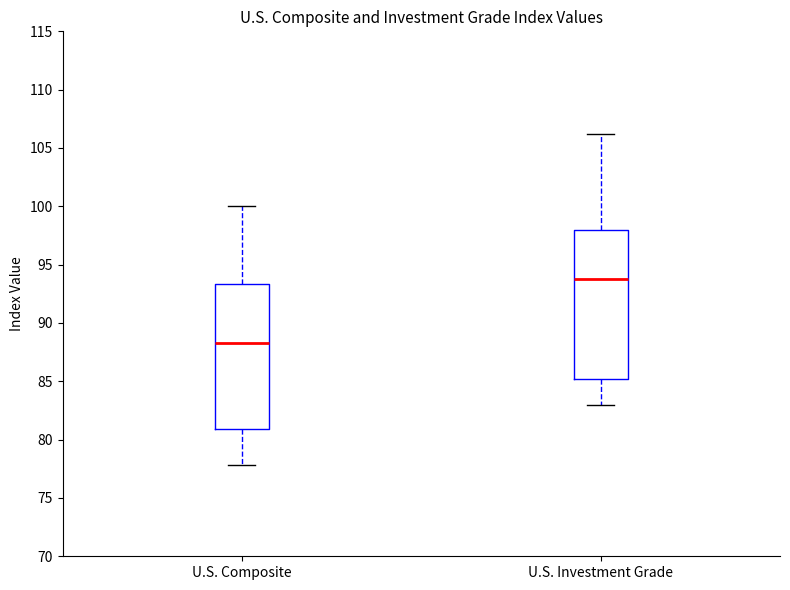

Reading left to right, read every box against the y-axis: the position of its median line, the range the box covers, and the ends of its whiskers. The values are not printed on the chart, so give them approximately, as read against the axis.

U.S. Composite: median 88.5, box 81.0 to 93.5, whiskers 78.0 to 100.0
U.S. Investment Grade: median 94.0, box 85.0 to 98.0, whiskers 83.0 to 106.0